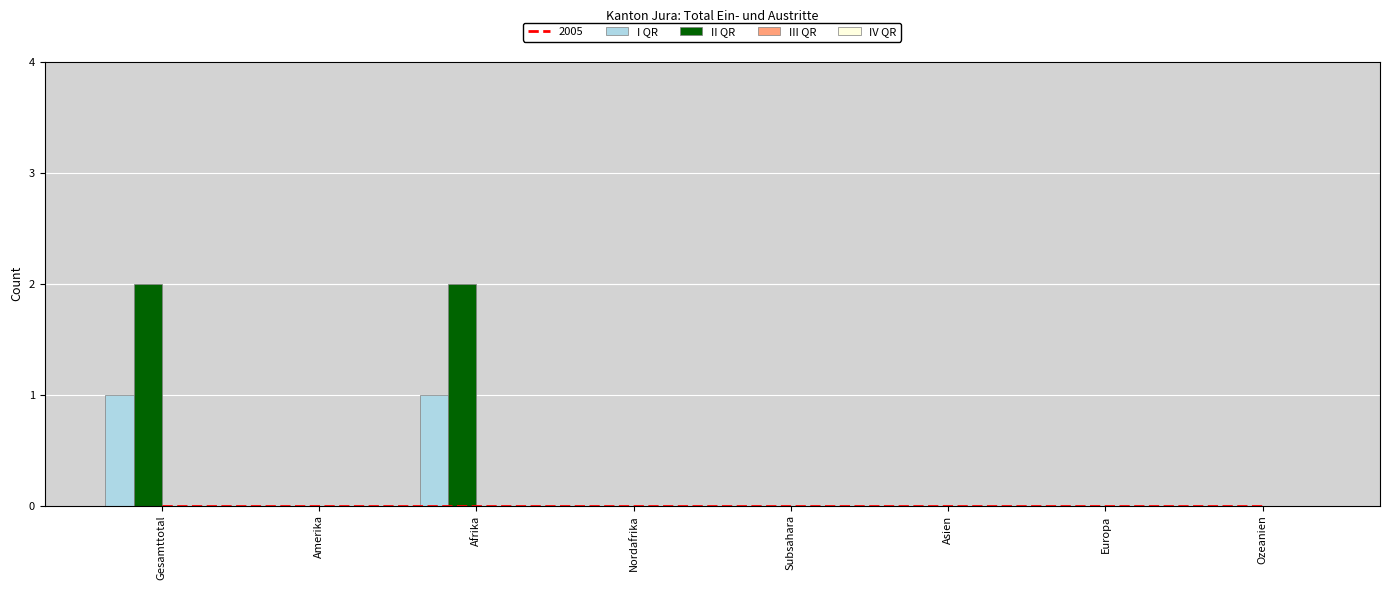

How many data points does each series have?

8